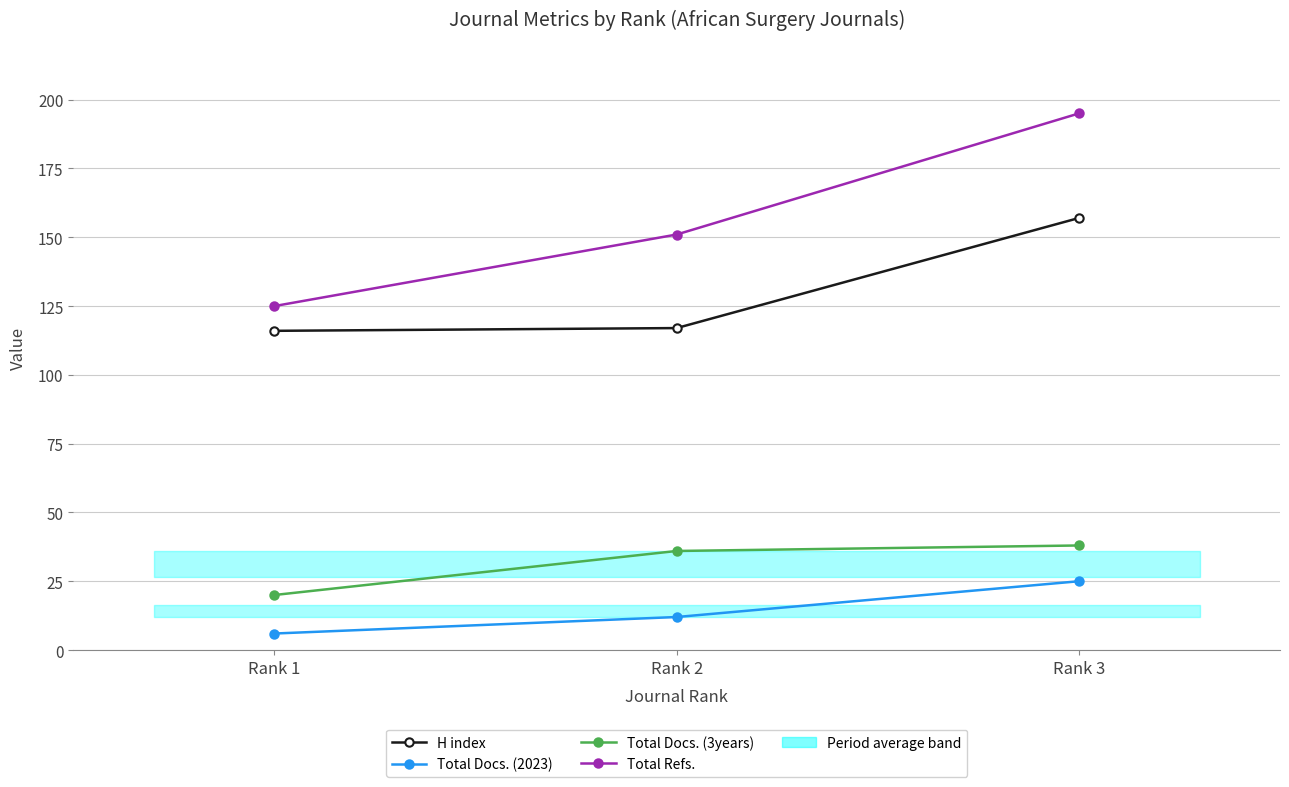

How many Total Docs. (2023) values are between 6 and 25?

3